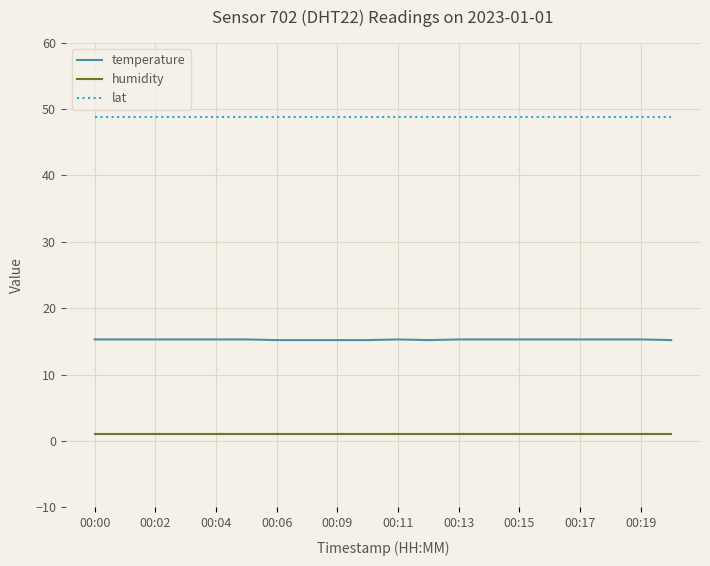

What is the minimum value for lat?

48.8